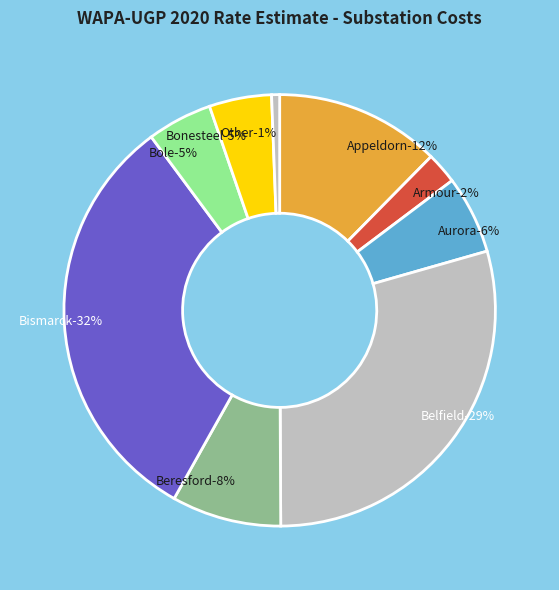

True or false: Bismarck accounts for 25% of the total.

False